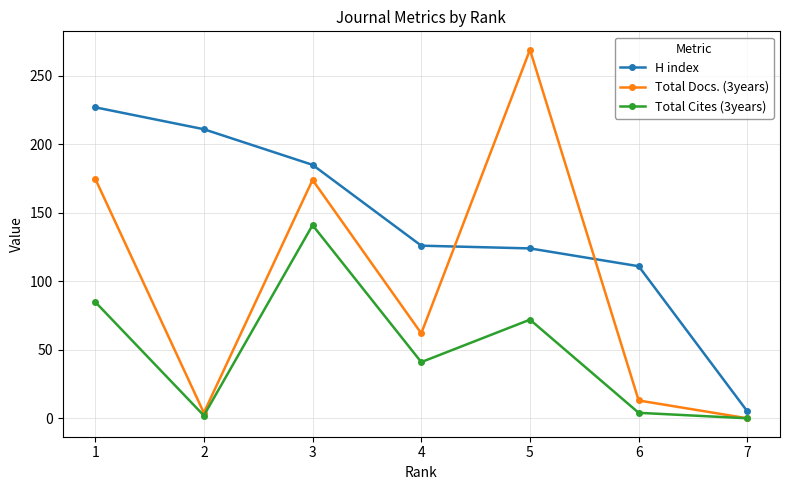

True or false: H index has a value of 5 at 7.

True